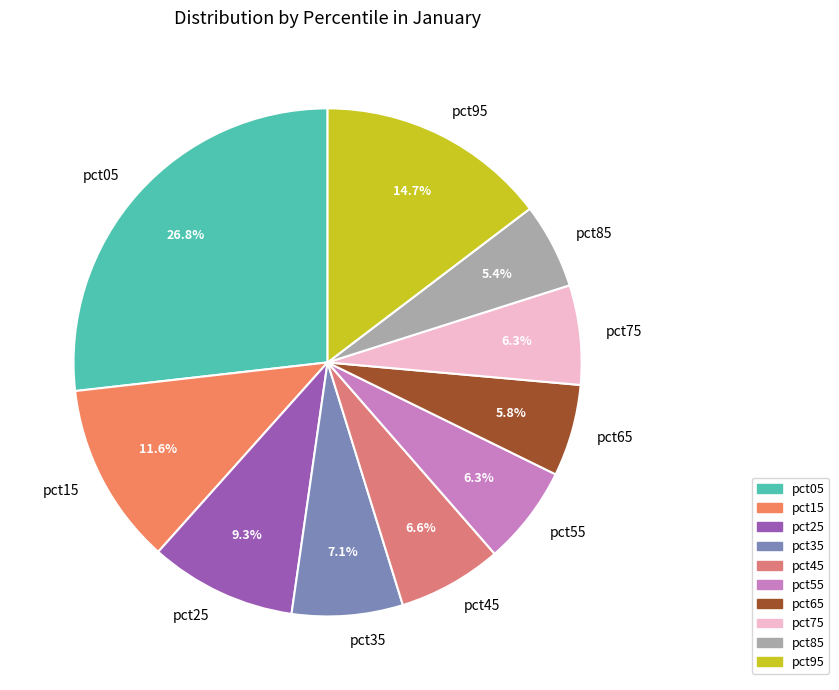

Which slice is the largest?

pct05